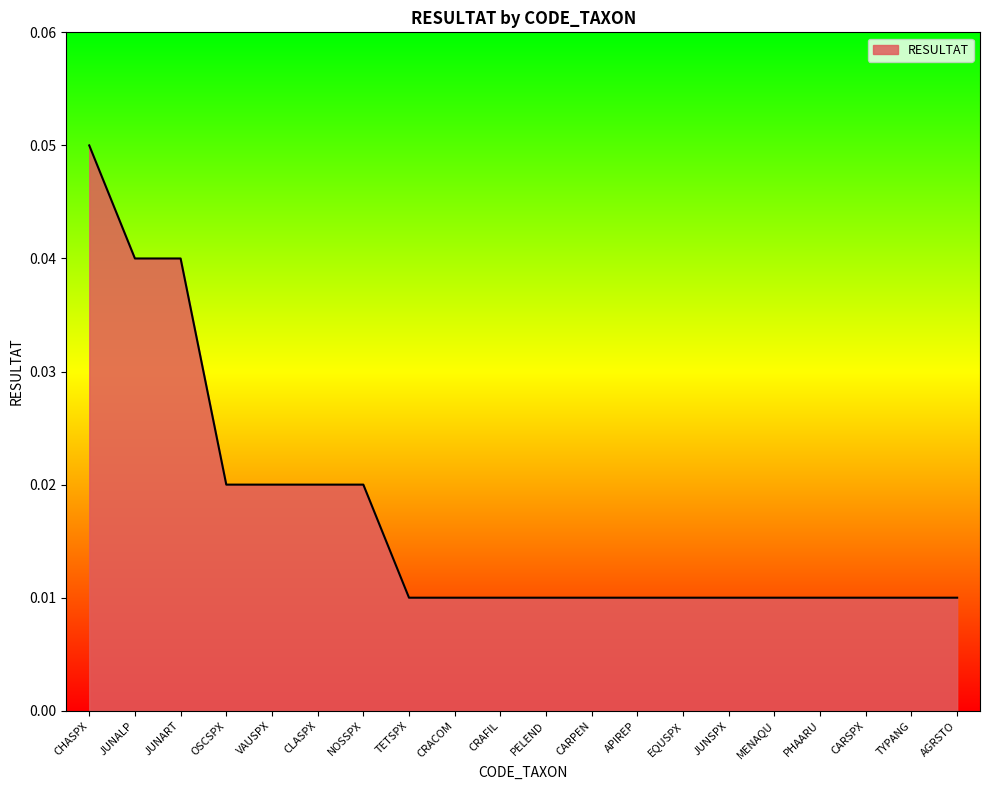

Does the chart have visible grid lines?

No